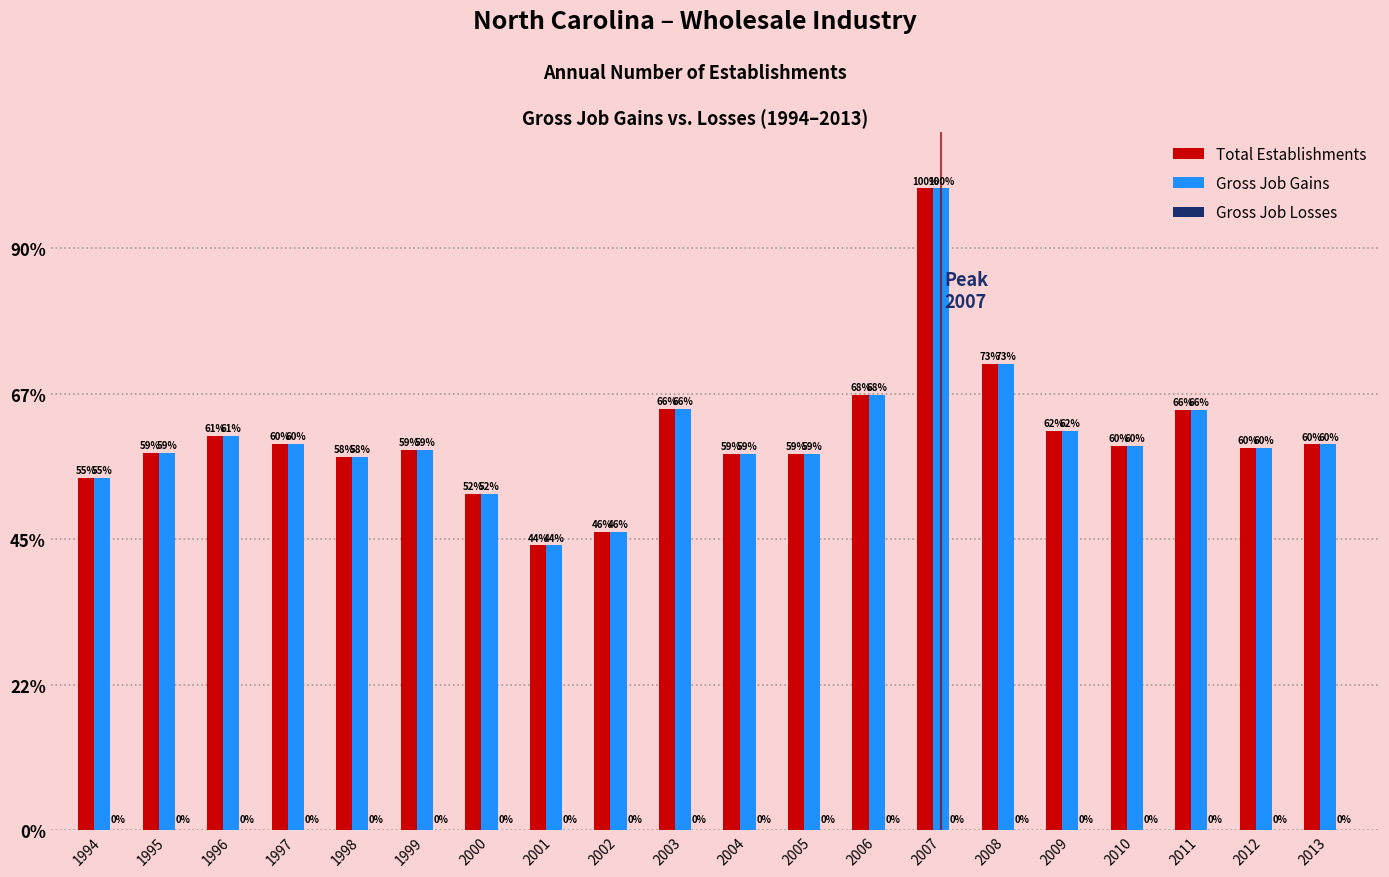

The value of Gross Job Gains at 1994 is 2125. True or false?

False